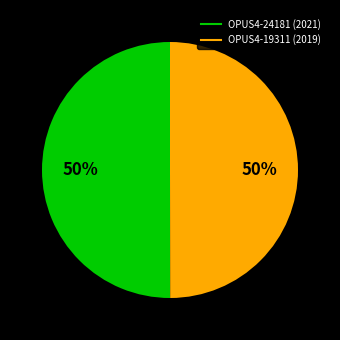

True or false: OPUS4-19311 (2019) accounts for 64% of the total.

False